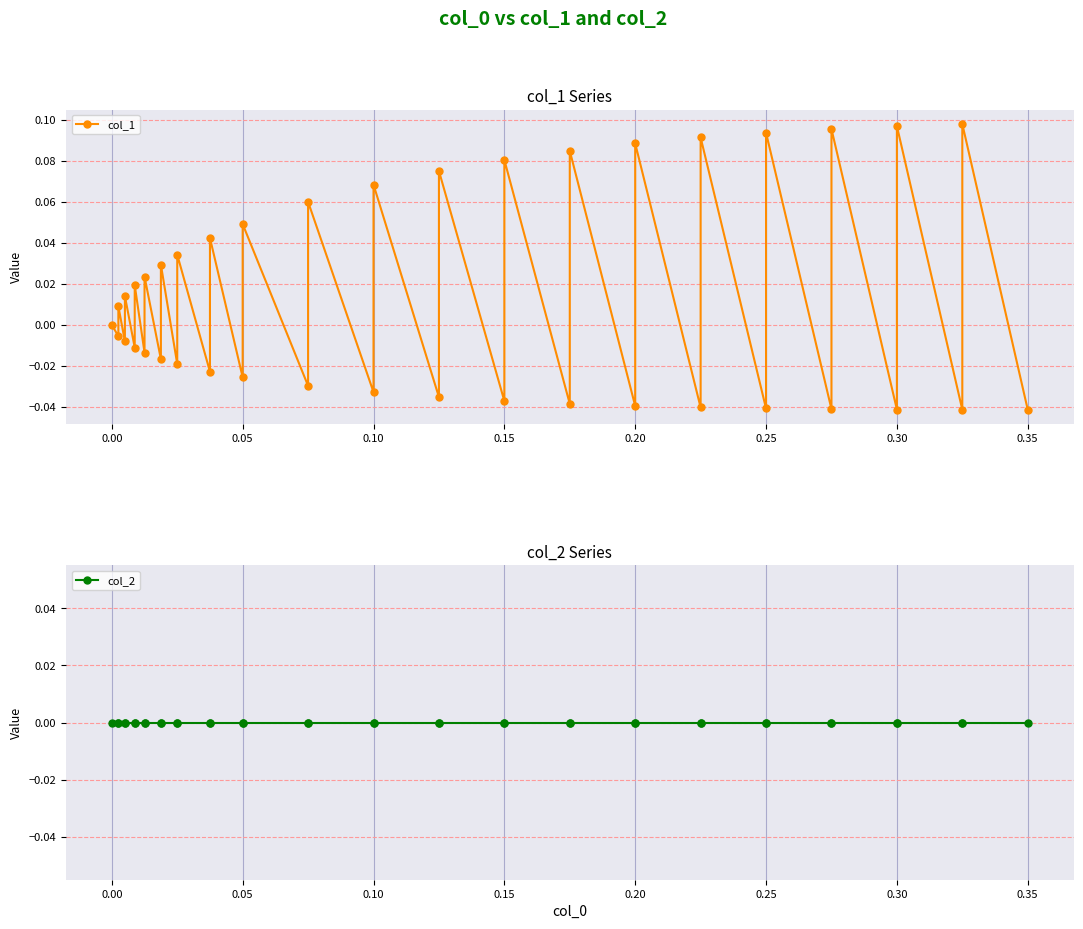

What is the difference between the second highest and minimum values in the col_1 series?

0.1